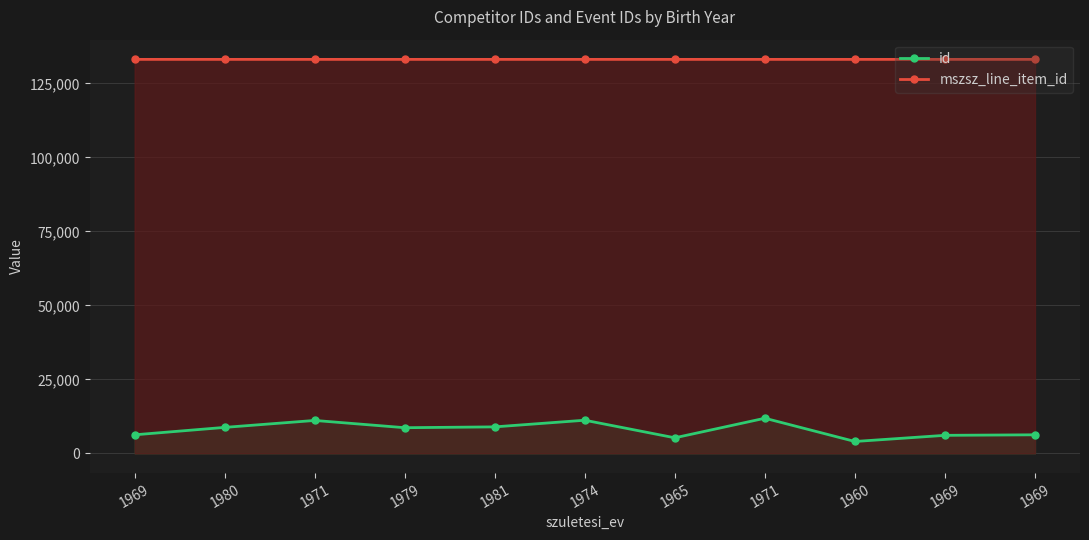

What is the sum of the mszsz_line_item_id values at 1981 and 1971?

266162